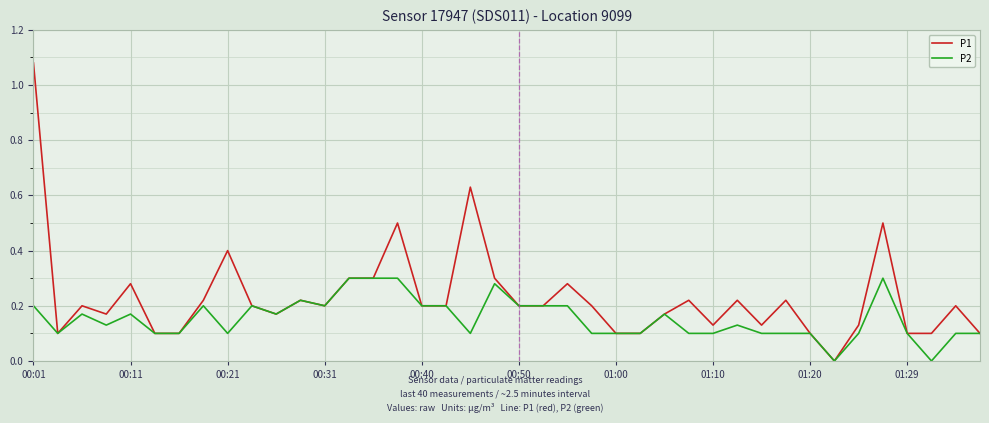

Rank the series by their maximum value, from highest to lowest.

P1, P2